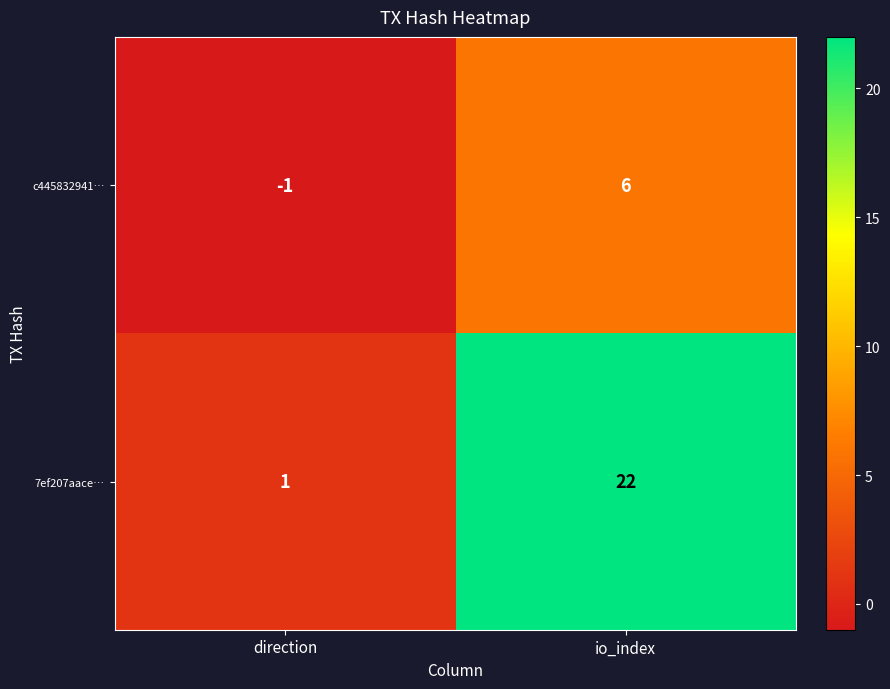

At which category does the chart reach its minimum across all series?

direction